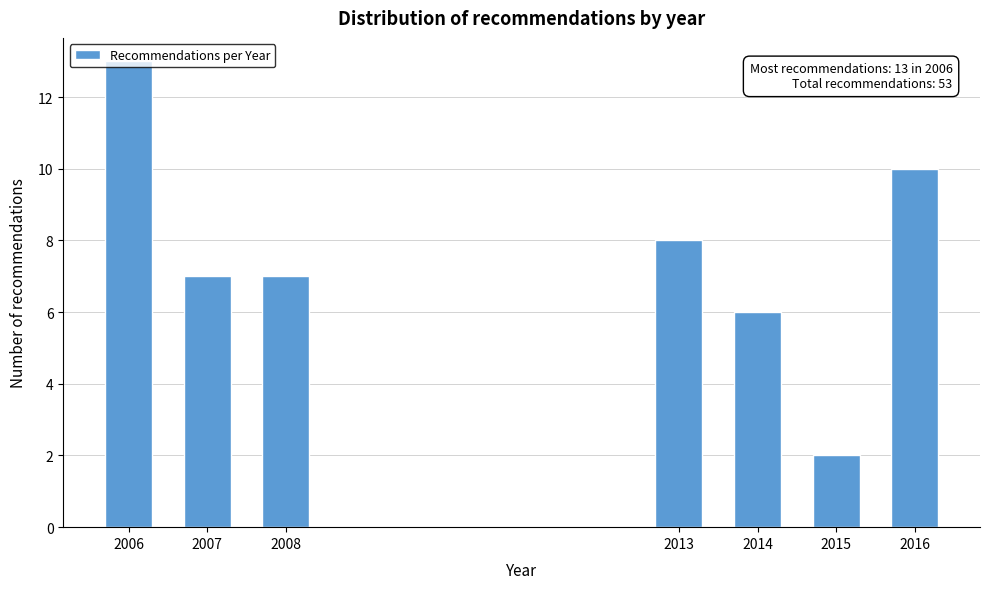

The chart shows a value of 8 at 2013. True or false?

True